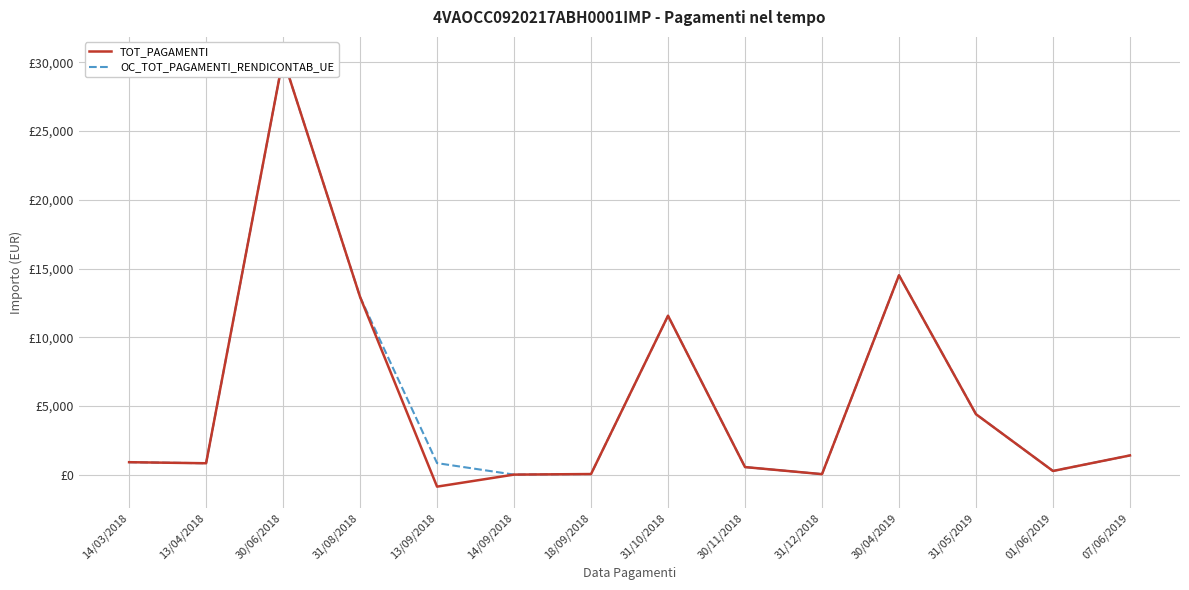

What is the value of the TOT_PAGAMENTI point at the 3rd from the left?

30296.5